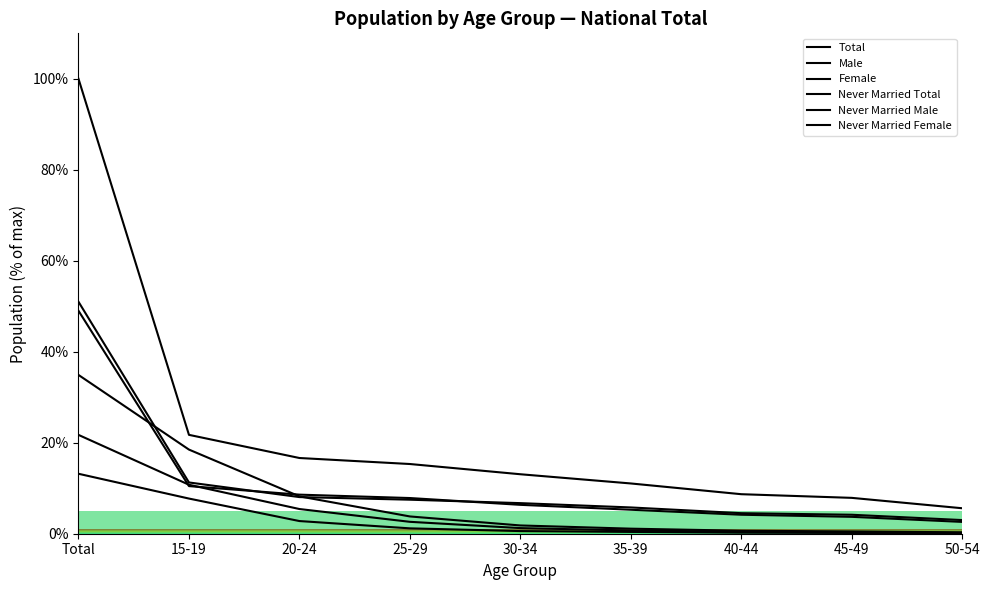

How many categories are shown in the chart?

9